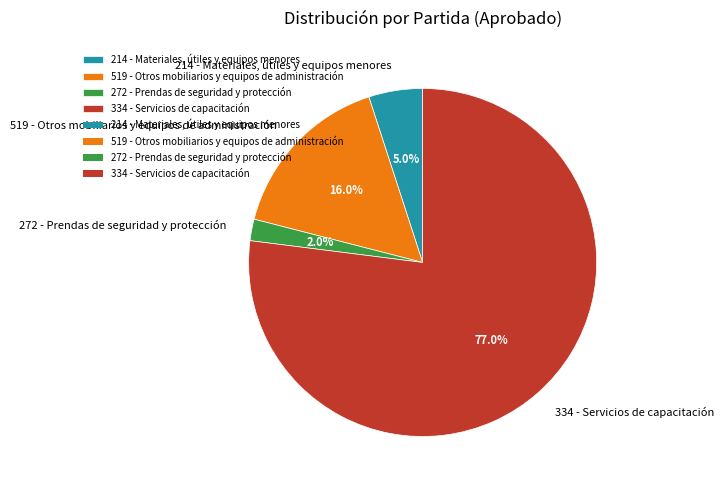

How many slices are in this pie chart?

4